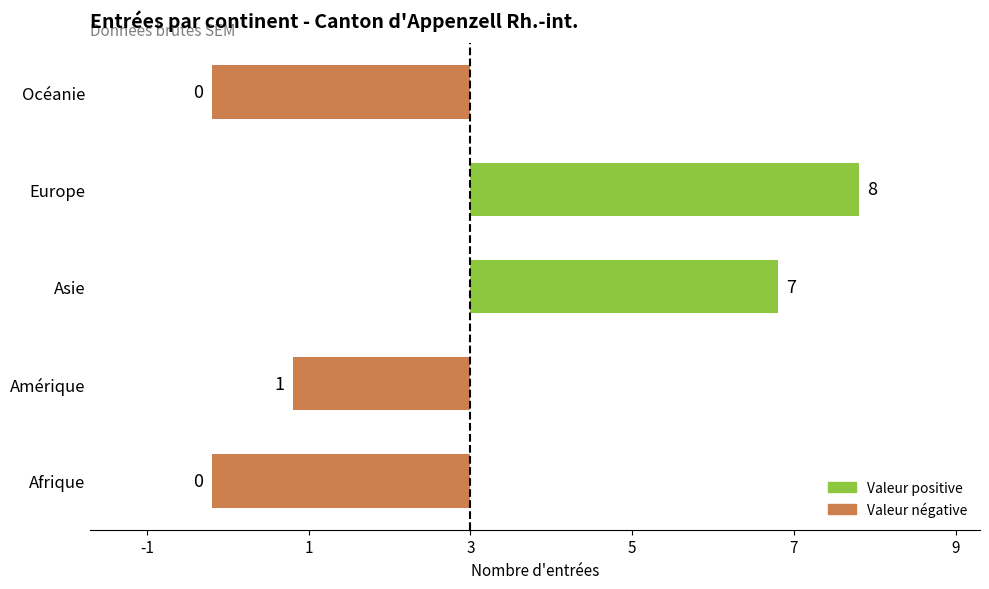

Does the chart contain any negative values?

Yes